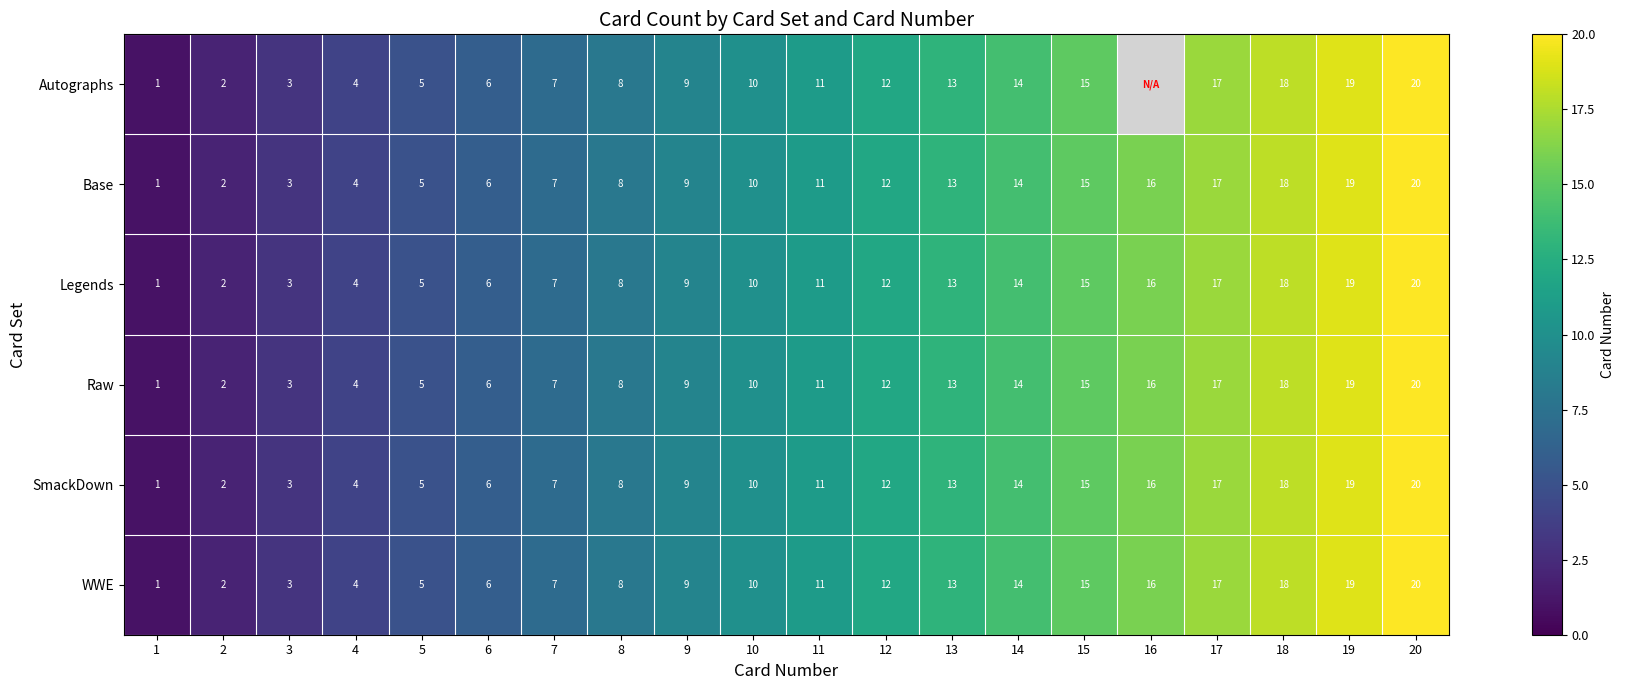

What is the sum of the WWE values at 17 and 1?

18